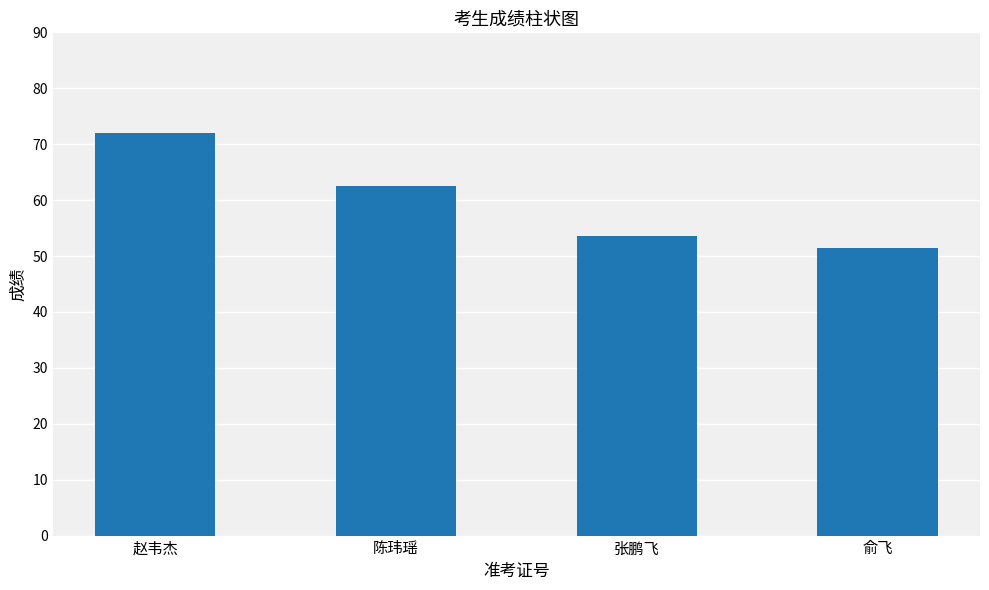

Are the bars grouped side by side (vs. stacked)?

No